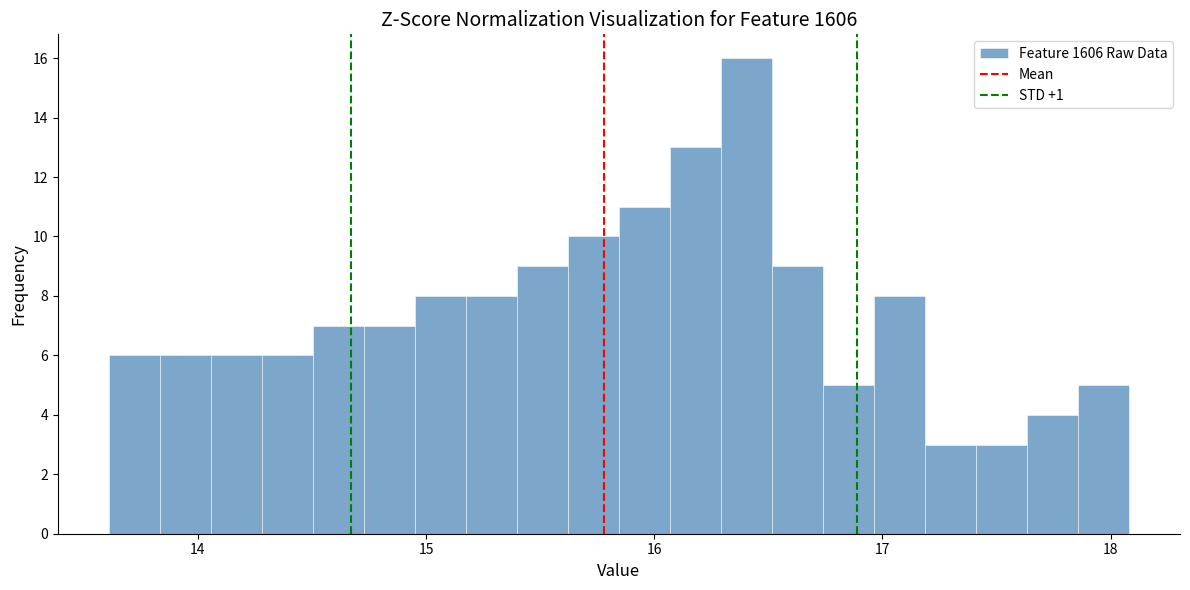

Around what value on the x-axis is the tallest bar? Give the approximate position of its centre, as read against the axis.

16.4